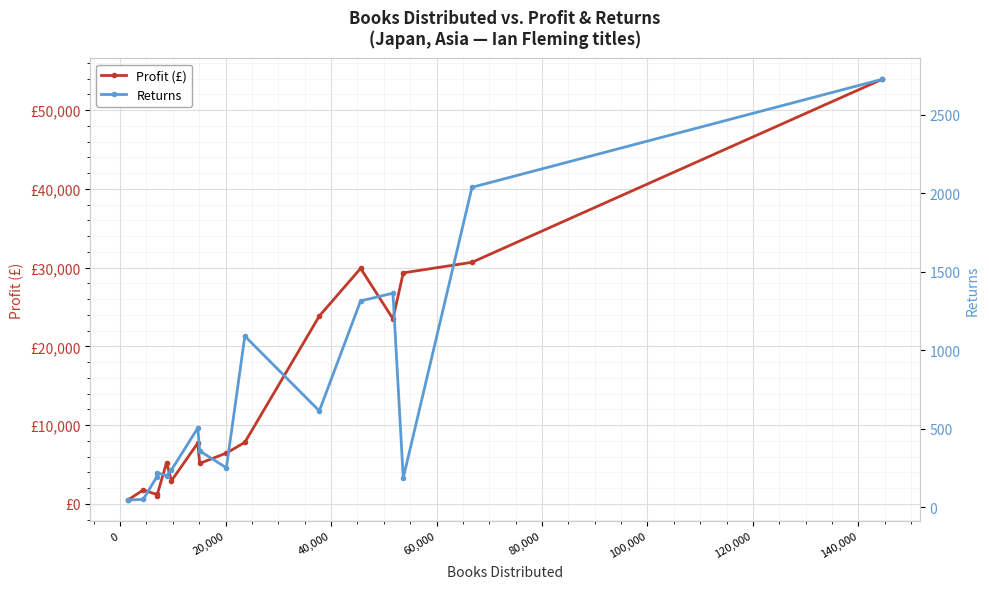

What is the greatest value displayed?

53924.0